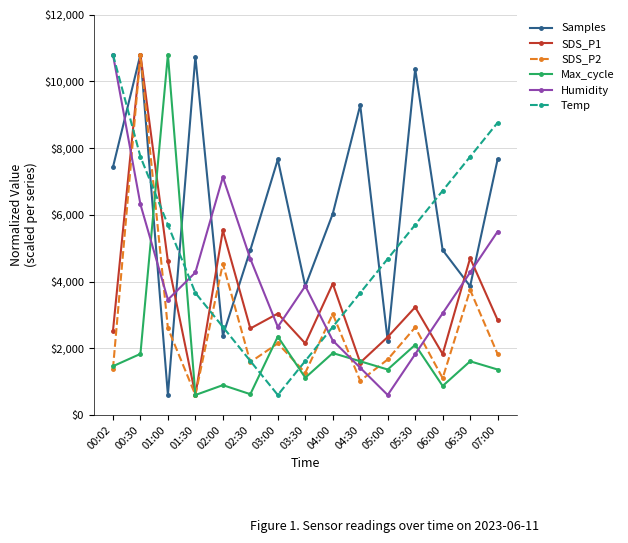

What is the label of the 7th point from the right?

04:00